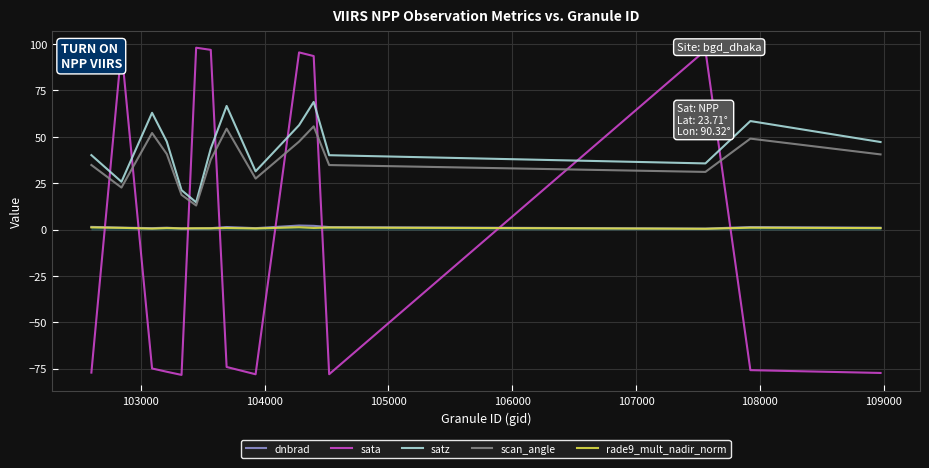

In satz, how many points are lower than both neighbors (excluding endpoints)?

4